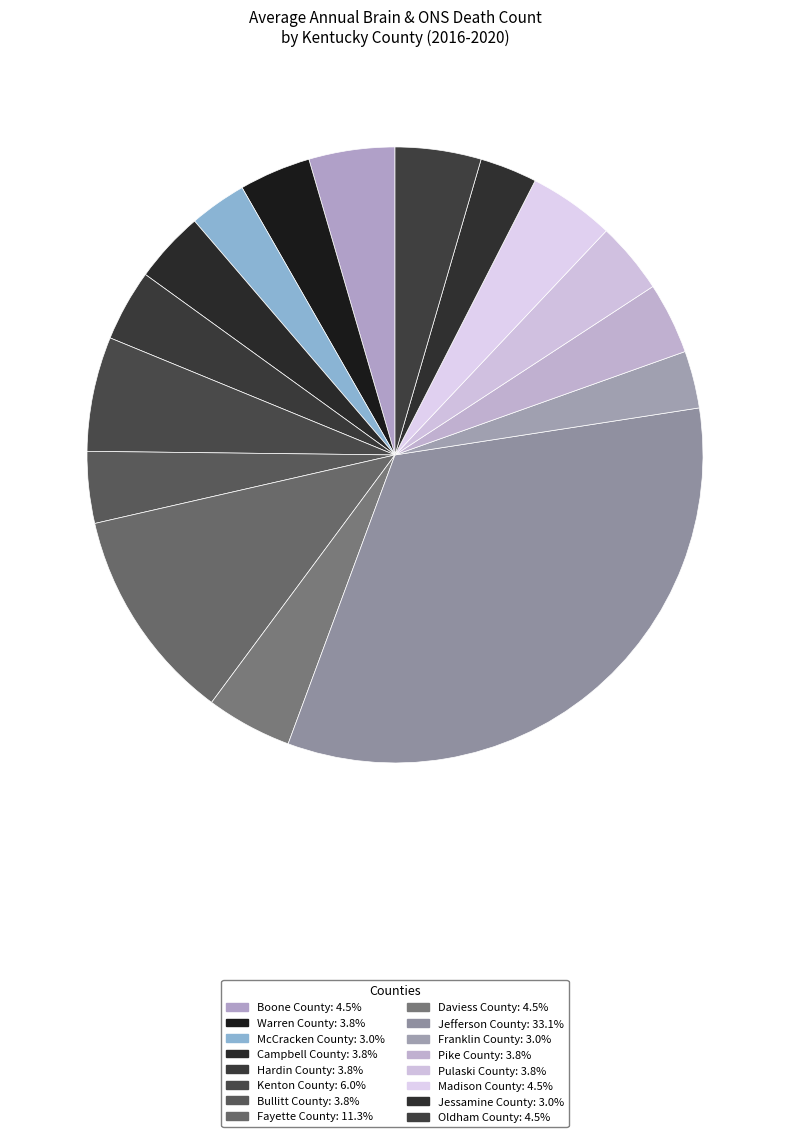

How many slices are in this pie chart?

16